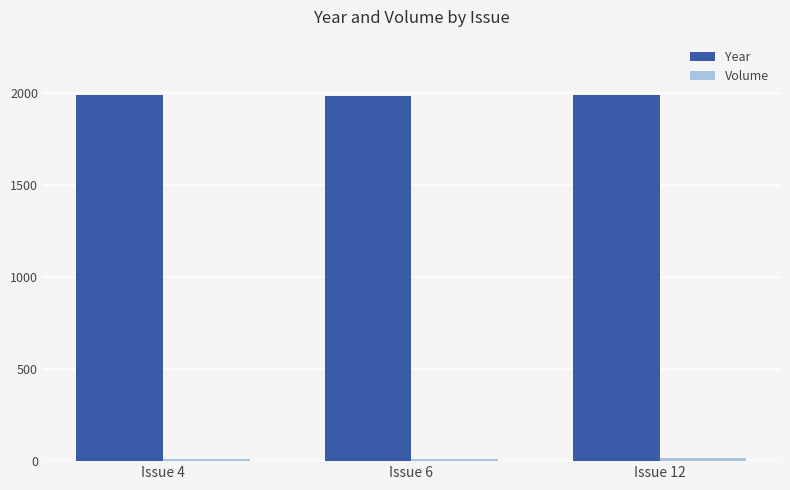

What is the greatest value displayed?

1993